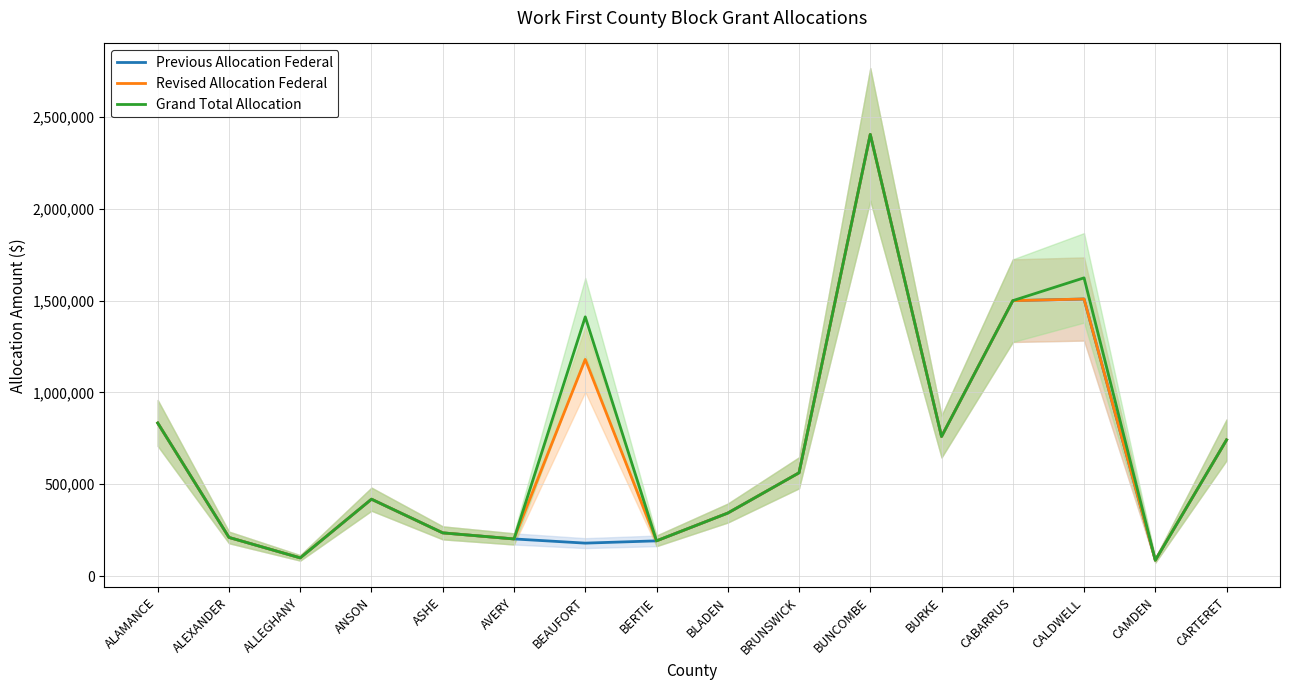

List the labels in order of Revised Allocation Federal value, largest first.

BUNCOMBE, CALDWELL, CABARRUS, BEAUFORT, ALAMANCE, BURKE, CARTERET, BRUNSWICK, ANSON, BLADEN, ASHE, ALEXANDER, AVERY, BERTIE, ALLEGHANY, CAMDEN